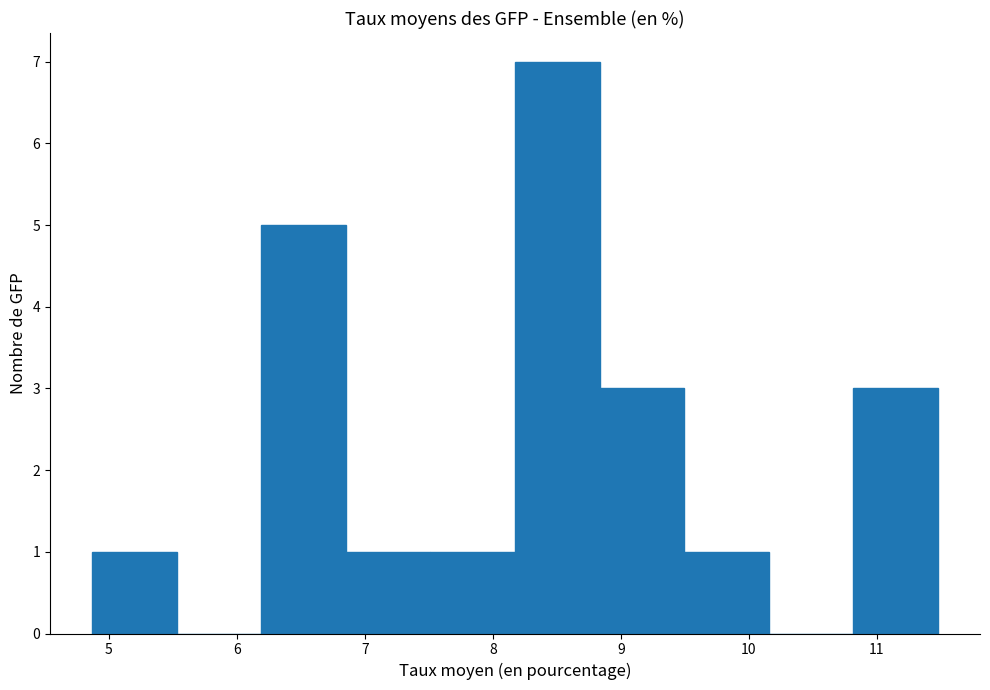

Reading left to right, transcribe this chart: for each bar, give the range it covers on the x-axis and its height. Neither the bar edges nor the heights are printed on the chart, so give them approximately, as read against the axes.

4.9 to 5.5: 1
5.5 to 6.2: 0
6.2 to 6.9: 5
6.9 to 7.5: 1
7.5 to 8.2: 1
8.2 to 8.8: 7
8.8 to 9.5: 3
9.5 to 10.2: 1
10.2 to 10.8: 0
10.8 to 11.5: 3